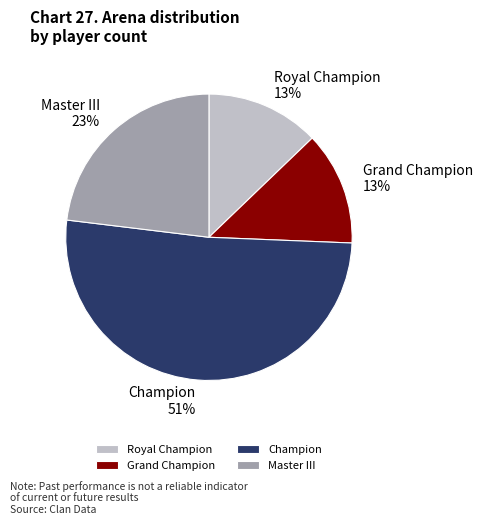

To the nearest percent, what portion does Master III represent?

23%